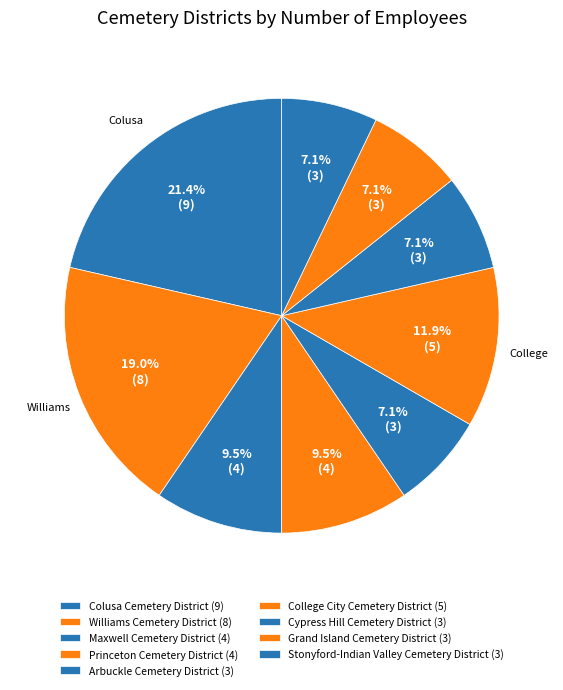

How many segments does this pie chart have?

9